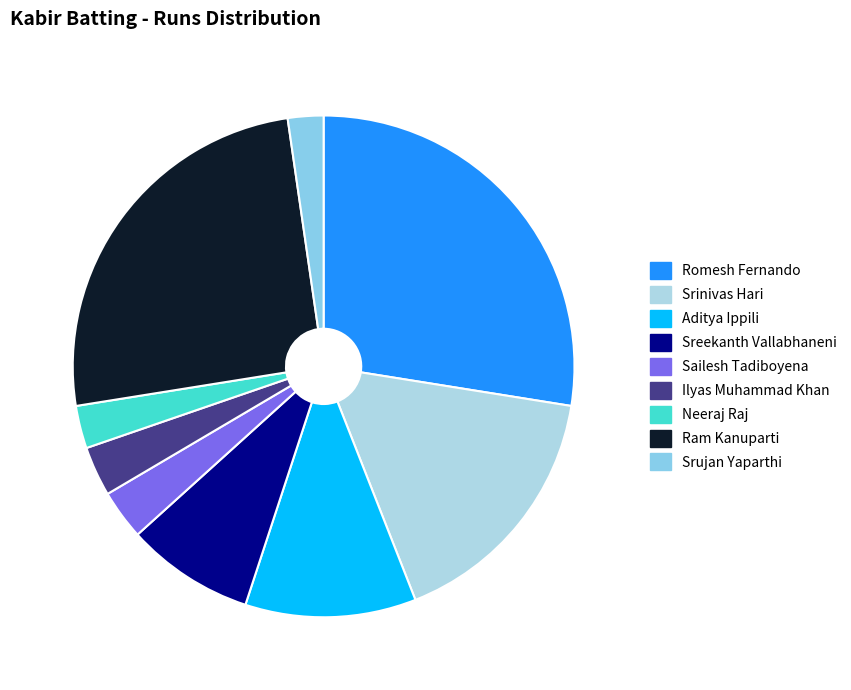

How much of the chart is everything except Srujan Yaparthi?

97.7%